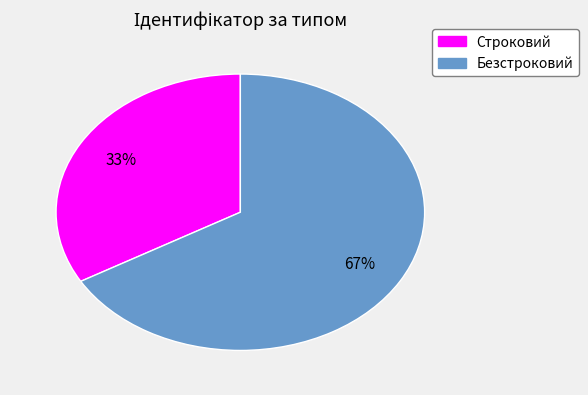

To the nearest percent, what is the average slice percentage?

50%